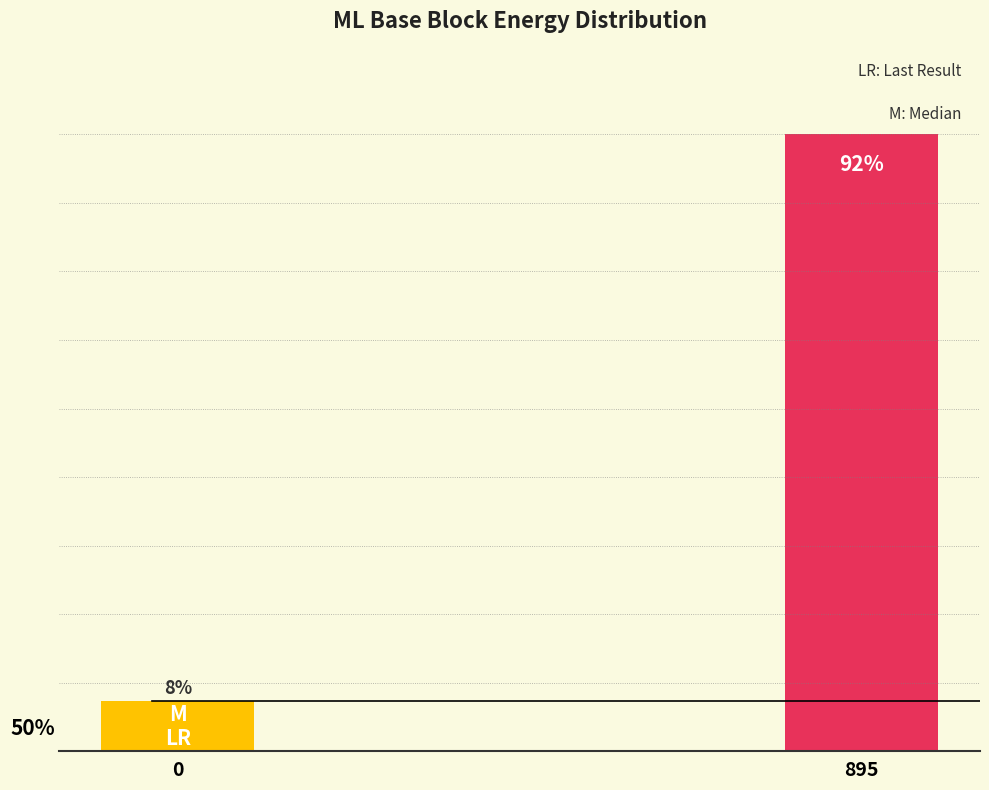

Are the bars horizontal?

No